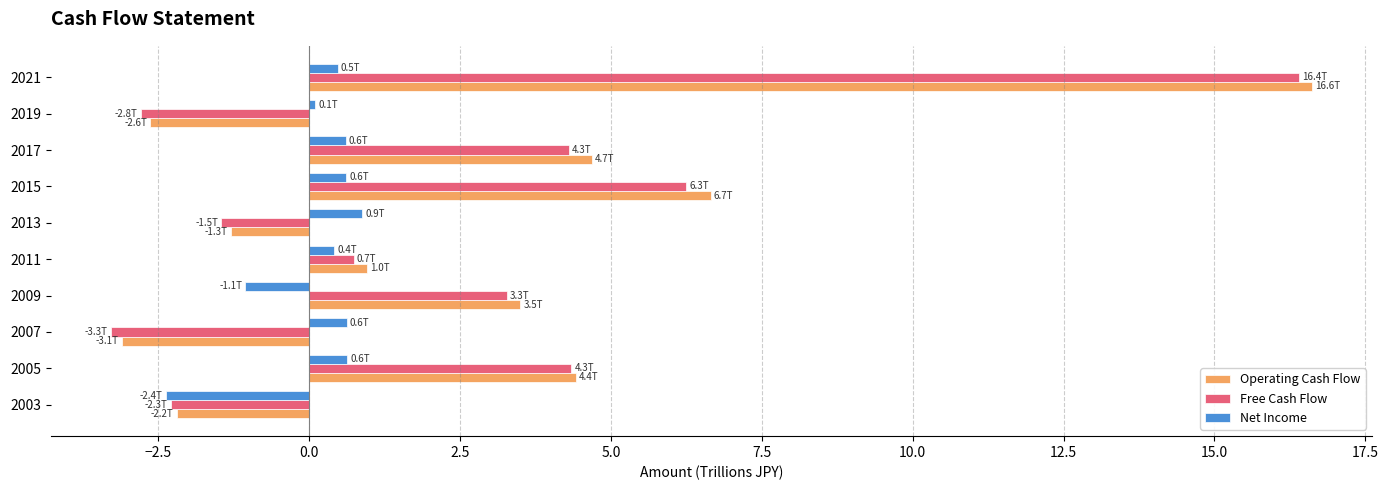

Is the value of Operating Cash Flow at 2013 greater than the value of Net Income at 2017?

No